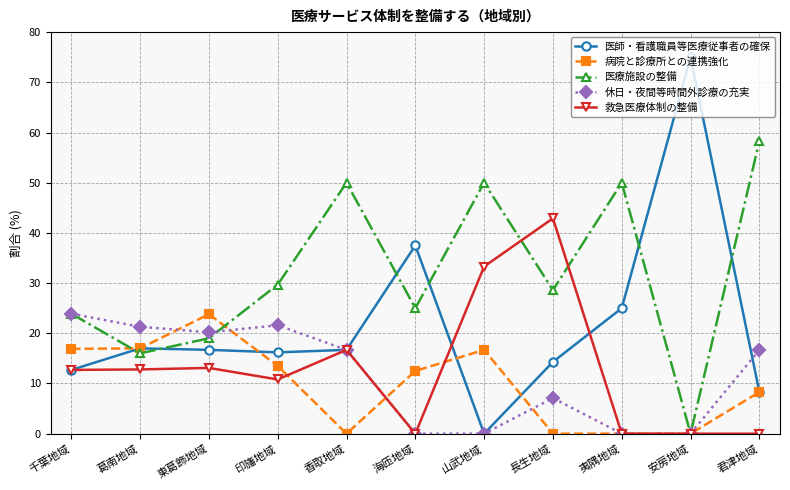

What are all the series names shown in the legend?

医師・看護職員等医療従事者の確保, 病院と診療所との連携強化, 医療施設の整備, 休日・夜間等時間外診療の充実, 救急医療体制の整備